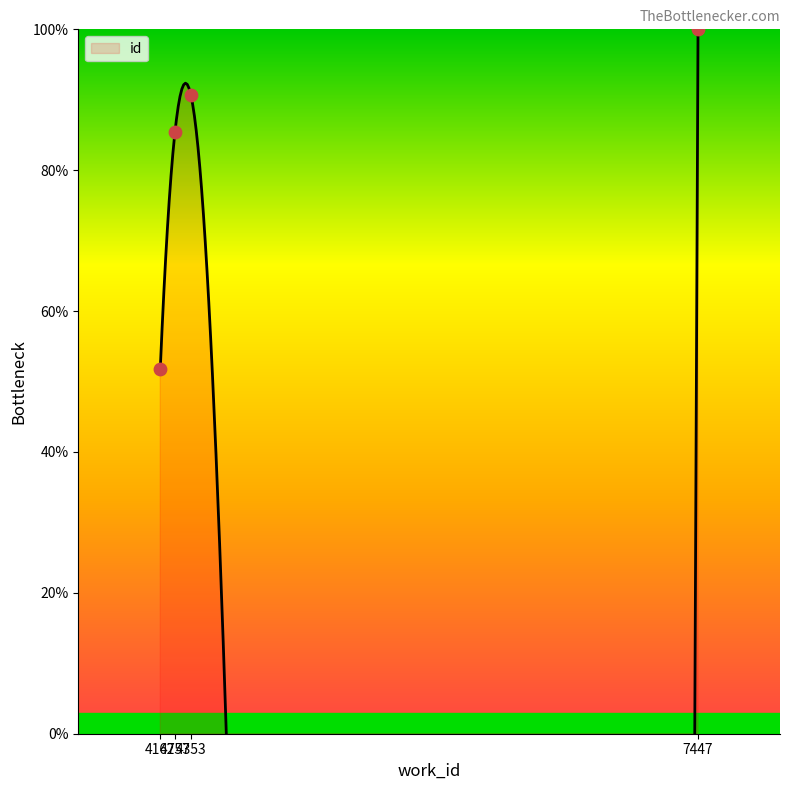

What is the change in value from 4167 to 7447?

+48.3